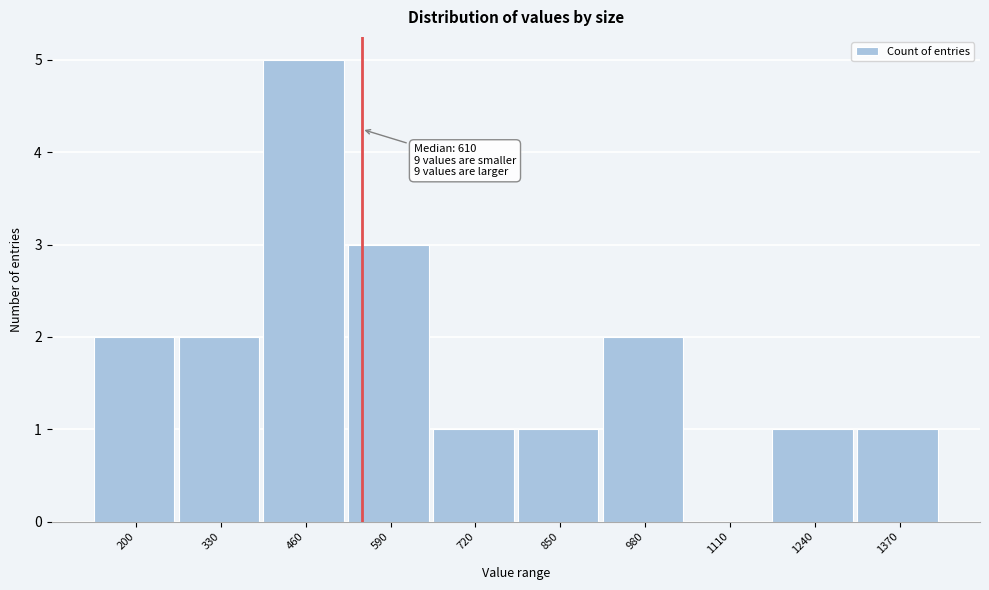

Reading left to right, list all the values displayed in this chart.

200=2	330=2	460=5	590=3	720=1	850=1	980=2	1110=0	1240=1	1370=1